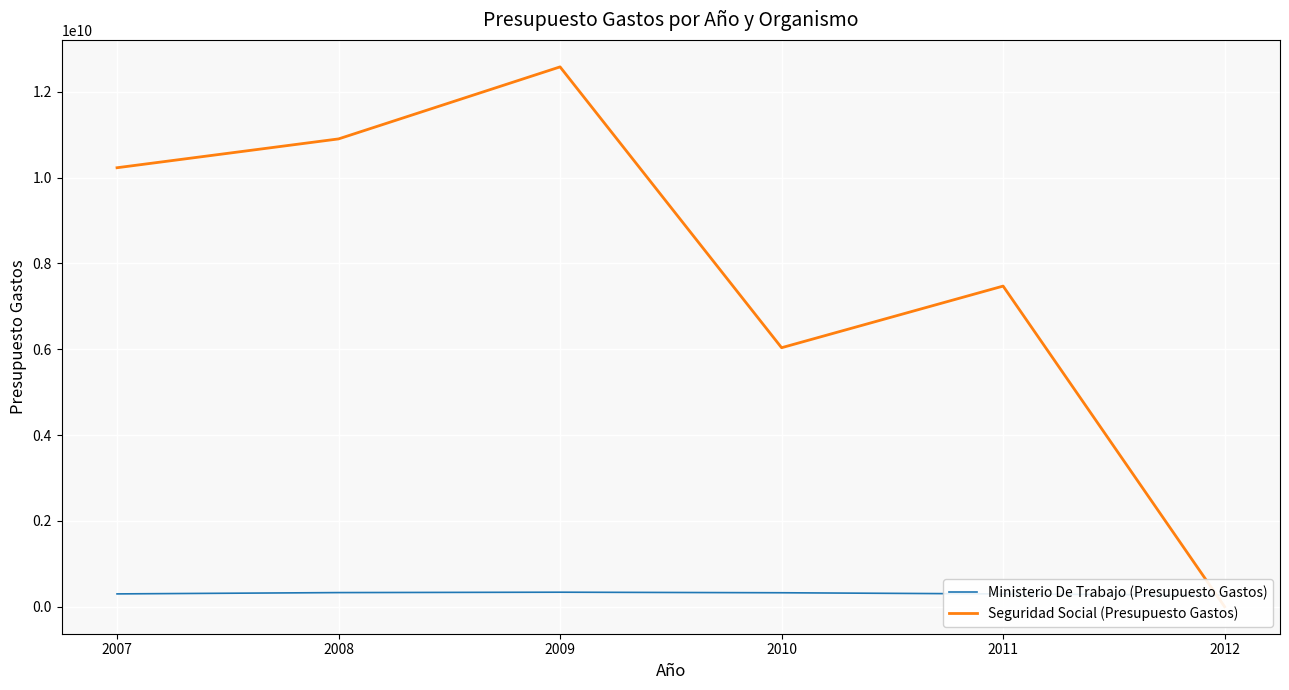

Which series has the widest spread of values?

Seguridad Social (Presupuesto Gastos)